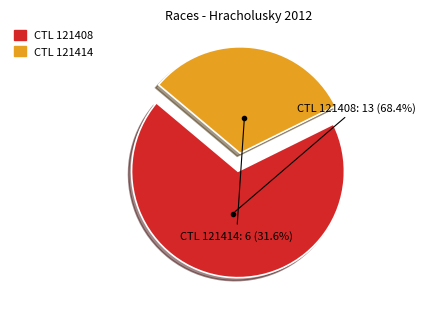

Count the number of slices in the pie.

2